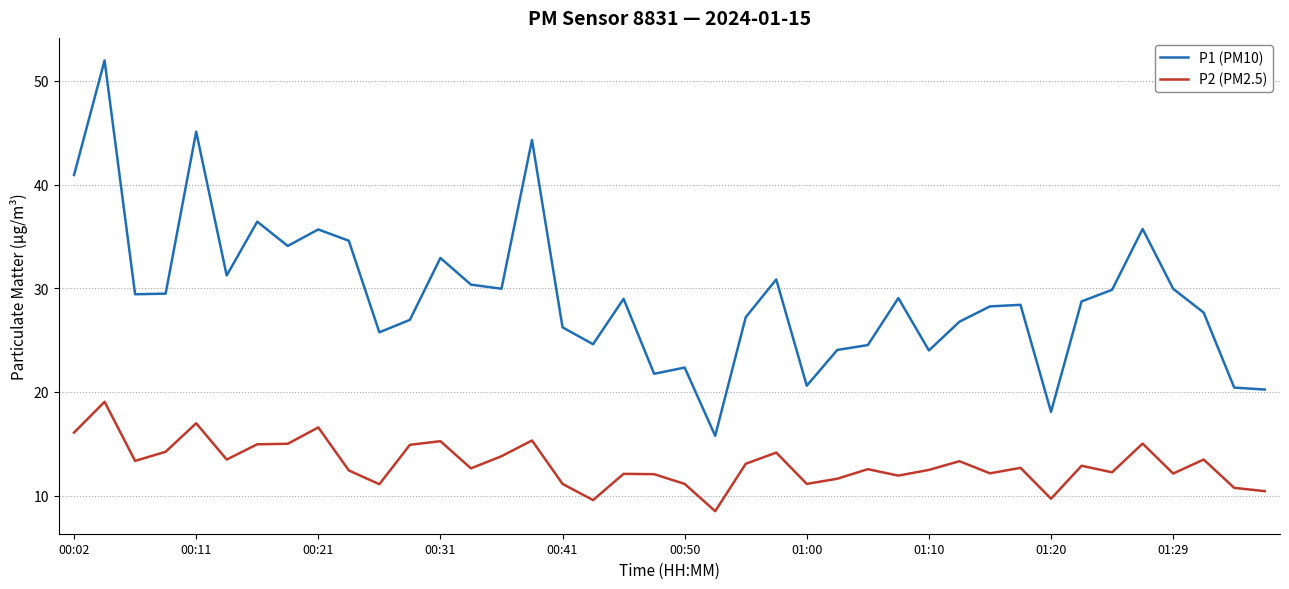

What is the maximum value shown in the chart?

52.0